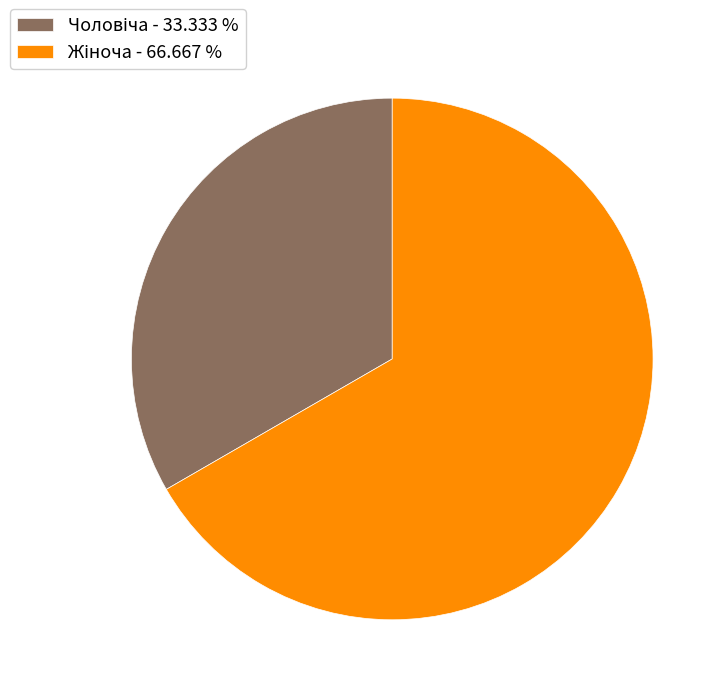

Does any single category account for the majority?

Yes